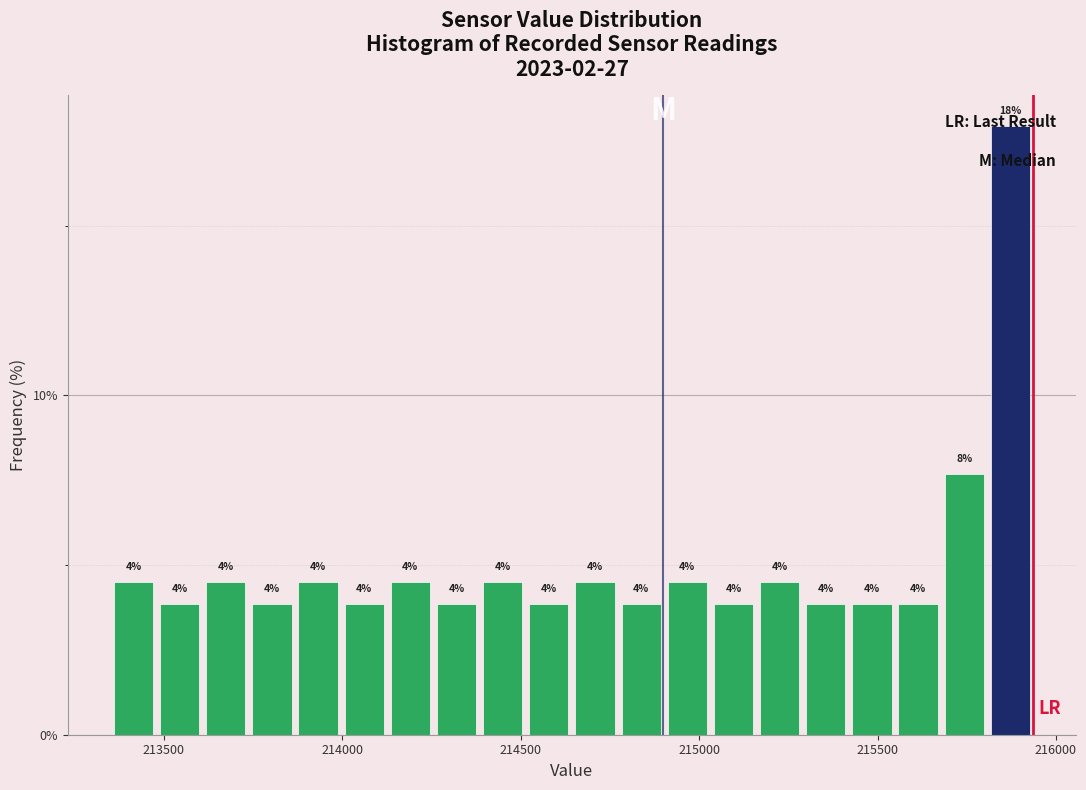

Around what value on the x-axis is the tallest bar? Give the approximate position of its centre, as read against the axis.

215850